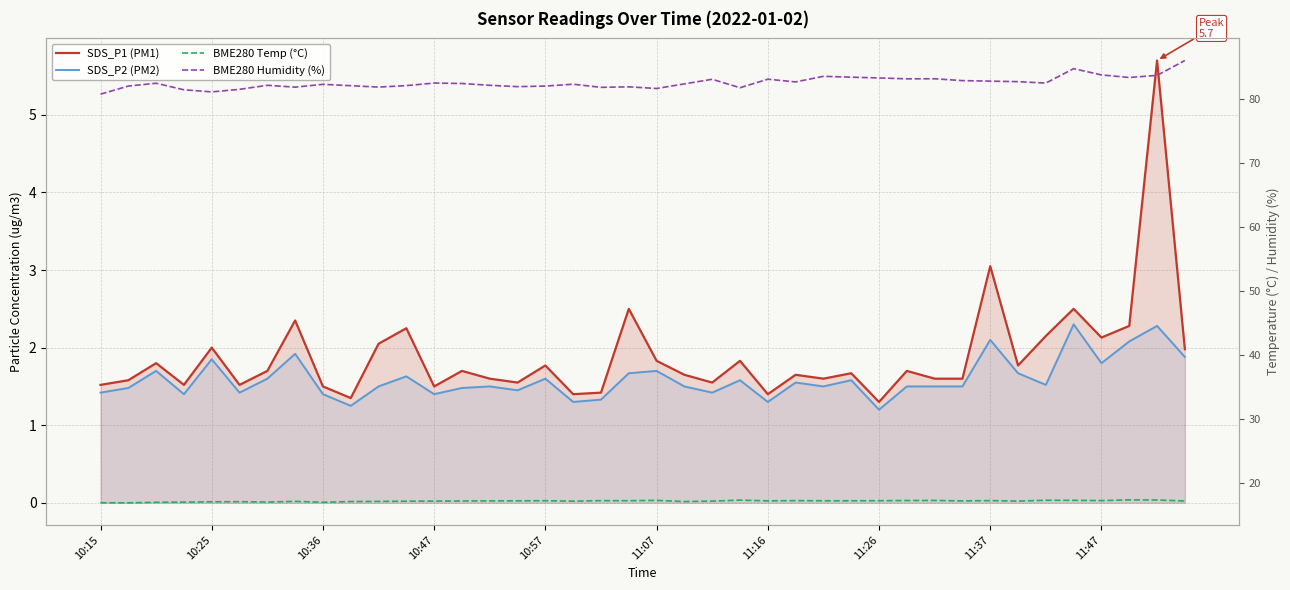

Does the chart have visible grid lines?

Yes